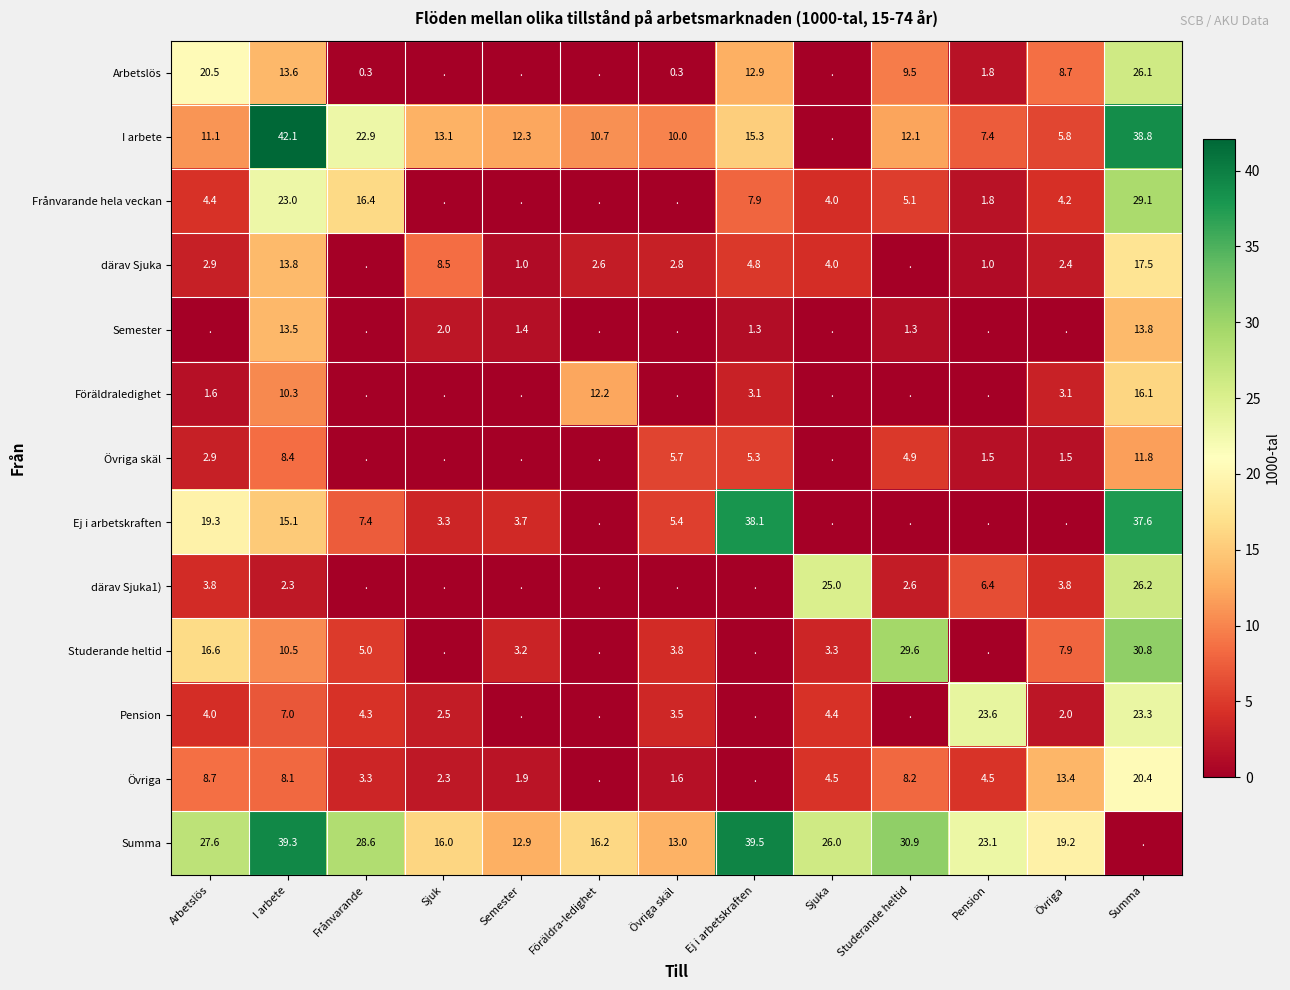

Is the value of Pension at Övriga greater than the value of Summa at Övriga skäl?

No